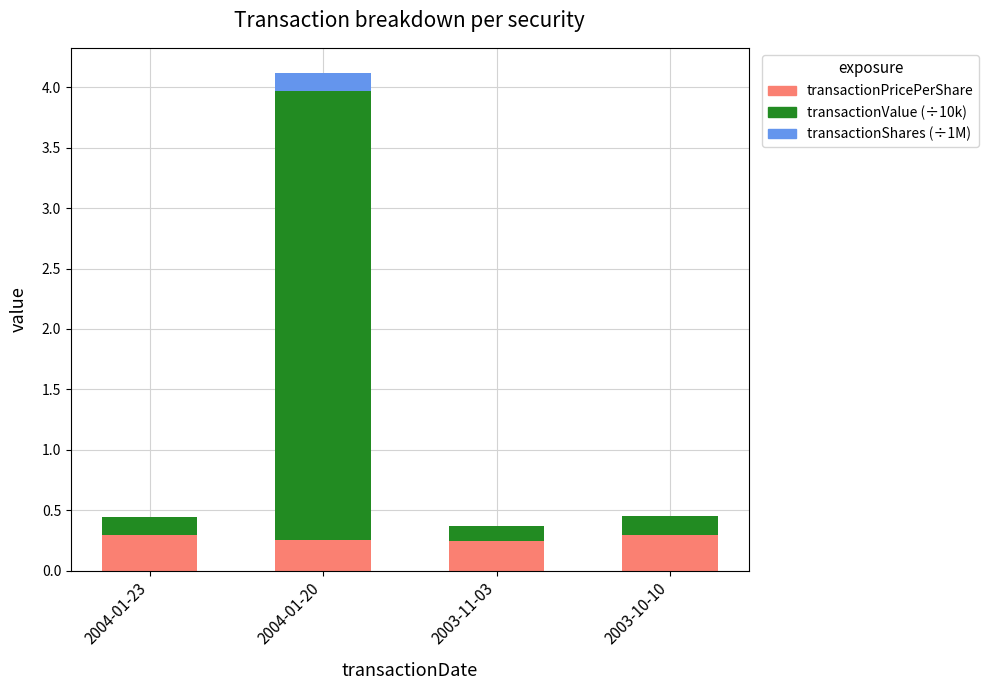

At which category is the sum across all series the highest?

2004-01-20